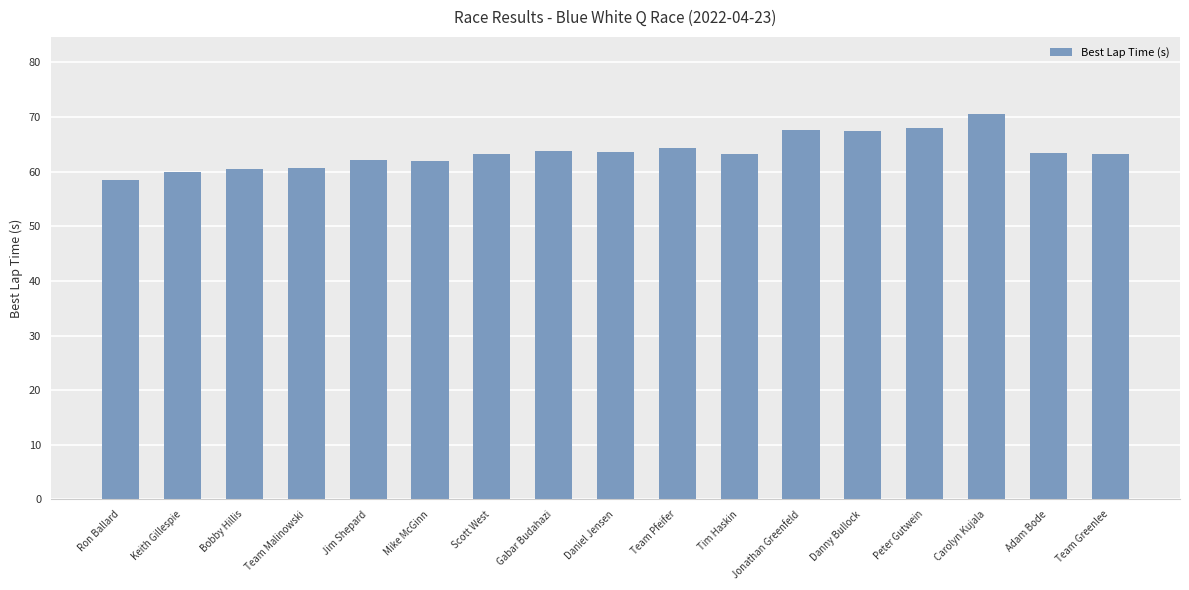

What is the label of the 5th bar from the right?

Danny Bullock